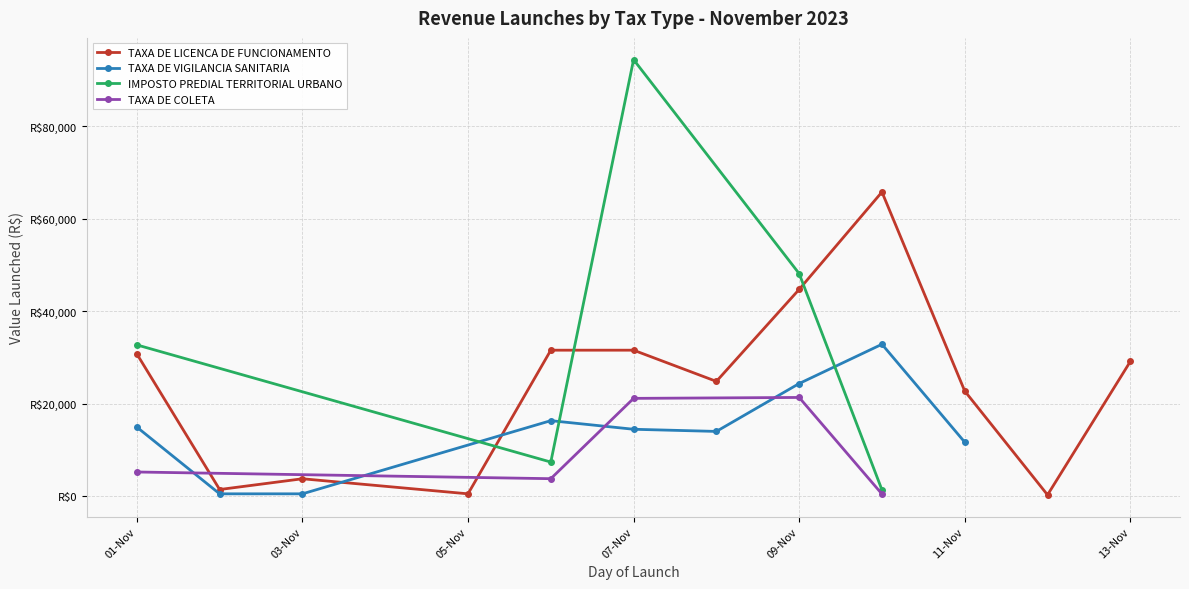

Is it true that IMPOSTO PREDIAL TERRITORIAL URBANO equals 1319.3 at 2023-11-10?

True